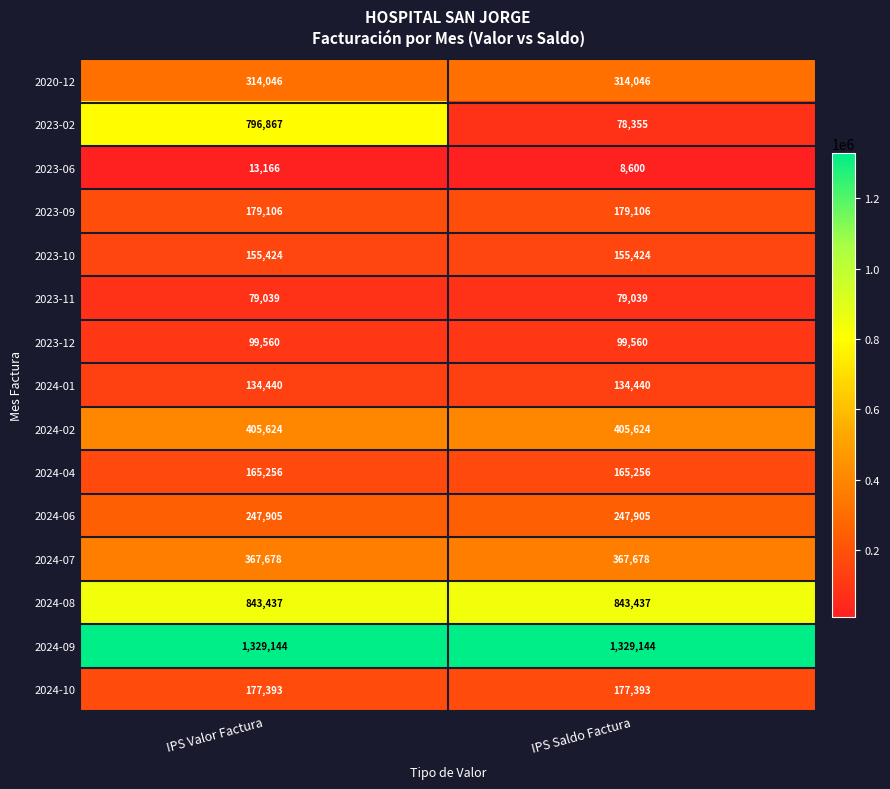

What is the approximate value of 2023-06 at IPS Saldo Factura?

8600